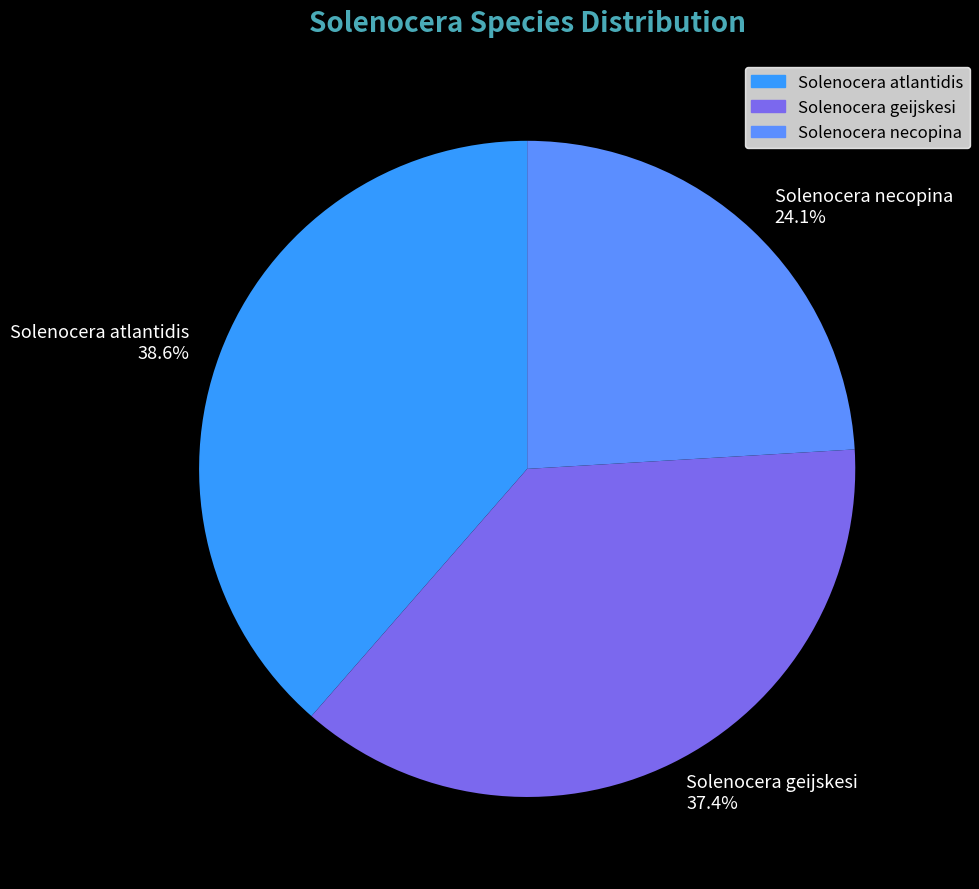

Rank the categories by value from lowest to highest.

Solenocera necopina, Solenocera geijskesi, Solenocera atlantidis